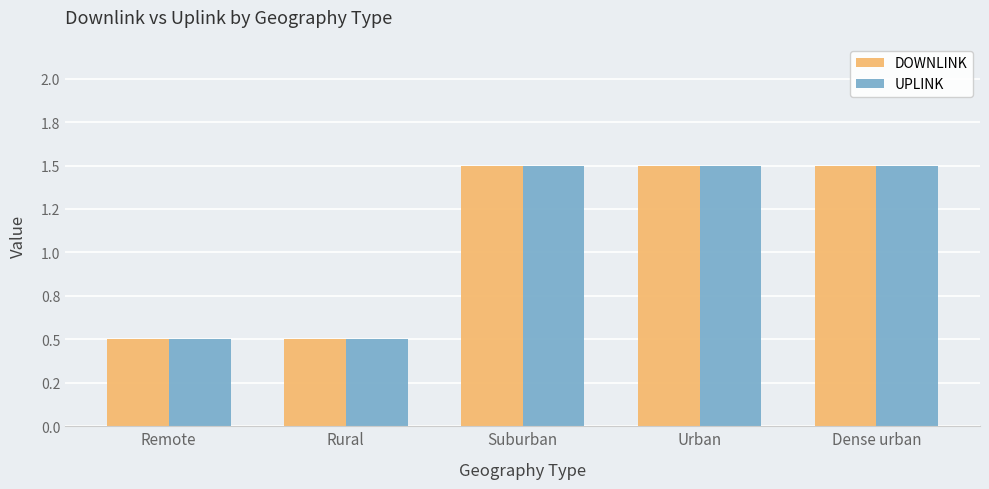

What are all the series names shown in the legend?

DOWNLINK, UPLINK